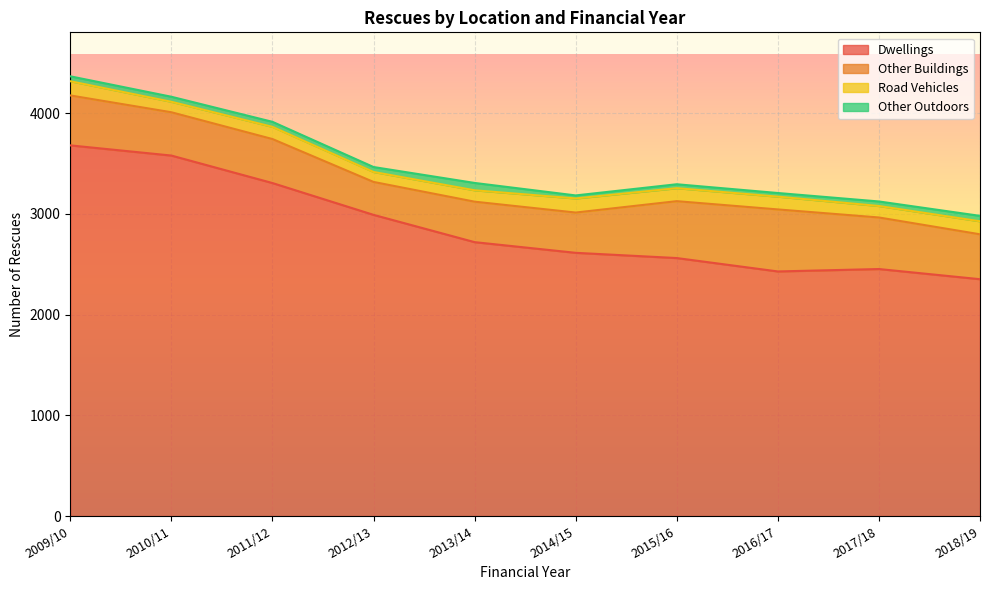

Which series has the largest range (max minus min)?

Dwellings